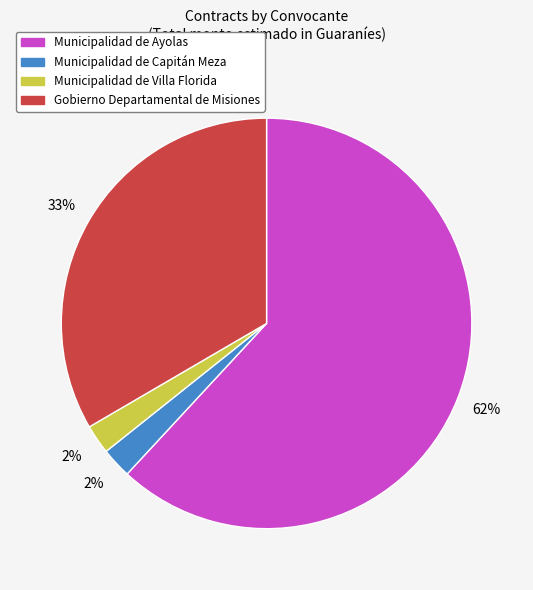

Does any single category account for the majority?

Yes